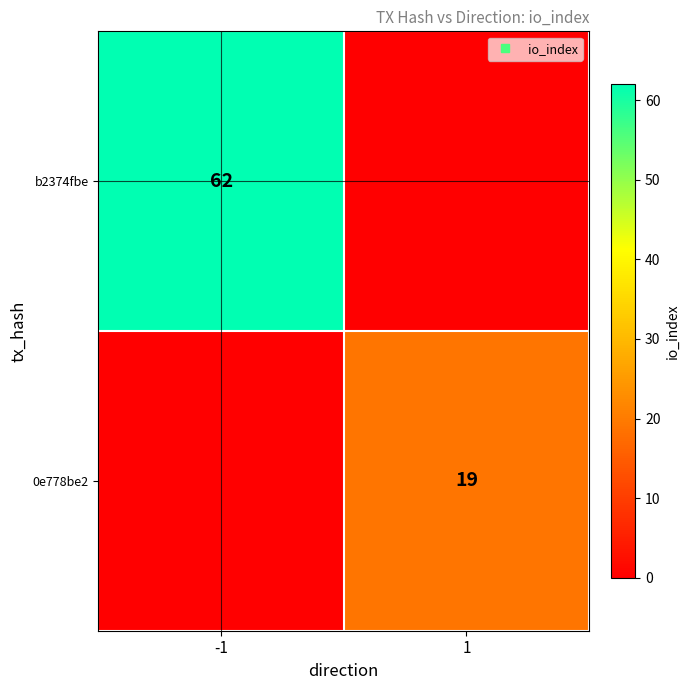

The value of 0e778be2 at 1 is 19. True or false?

True